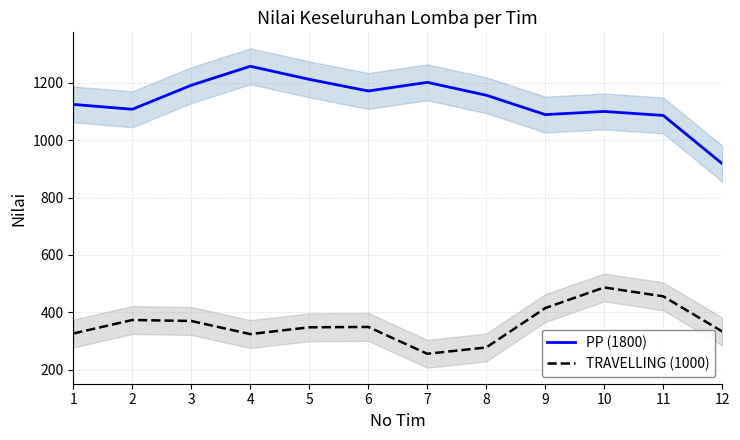

Is it true that PP (1800) equals 511.2 at 8?

False